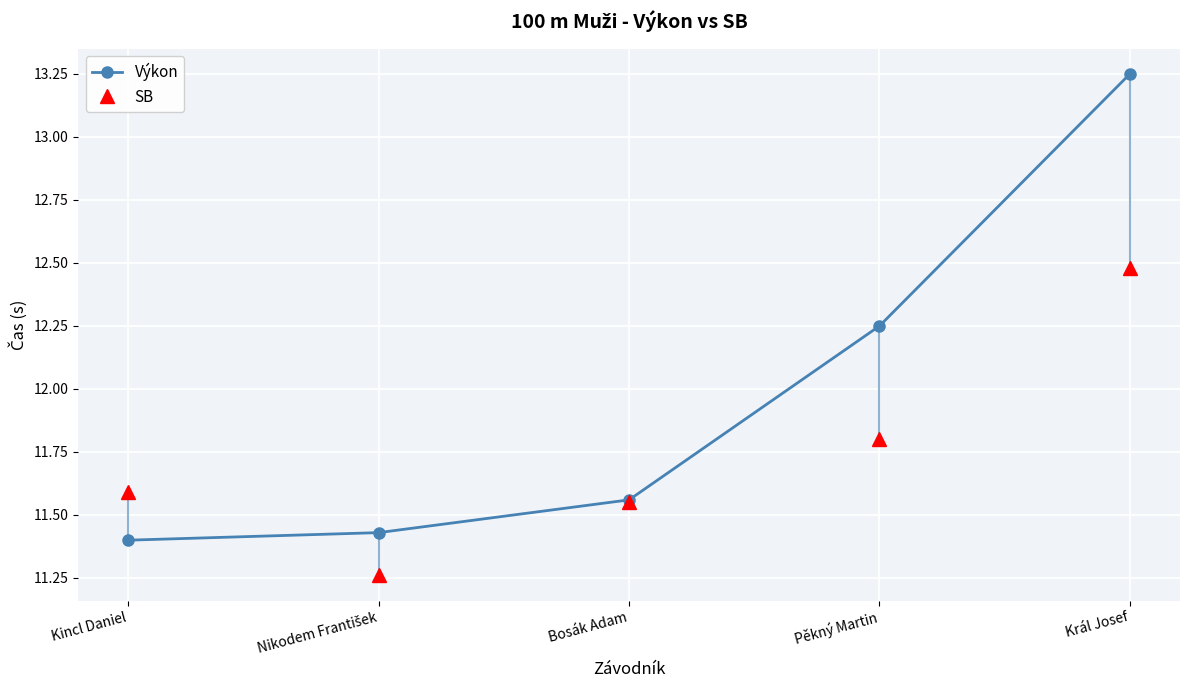

Read the SB value at Král Josef.

12.5